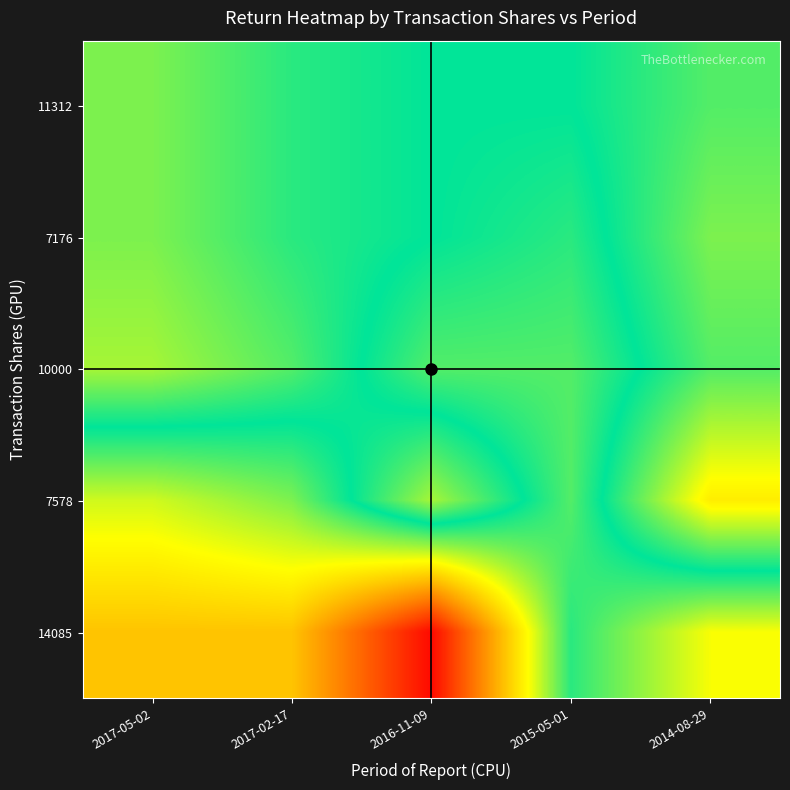

At which category does the chart reach its peak across all series?

2016-11-09